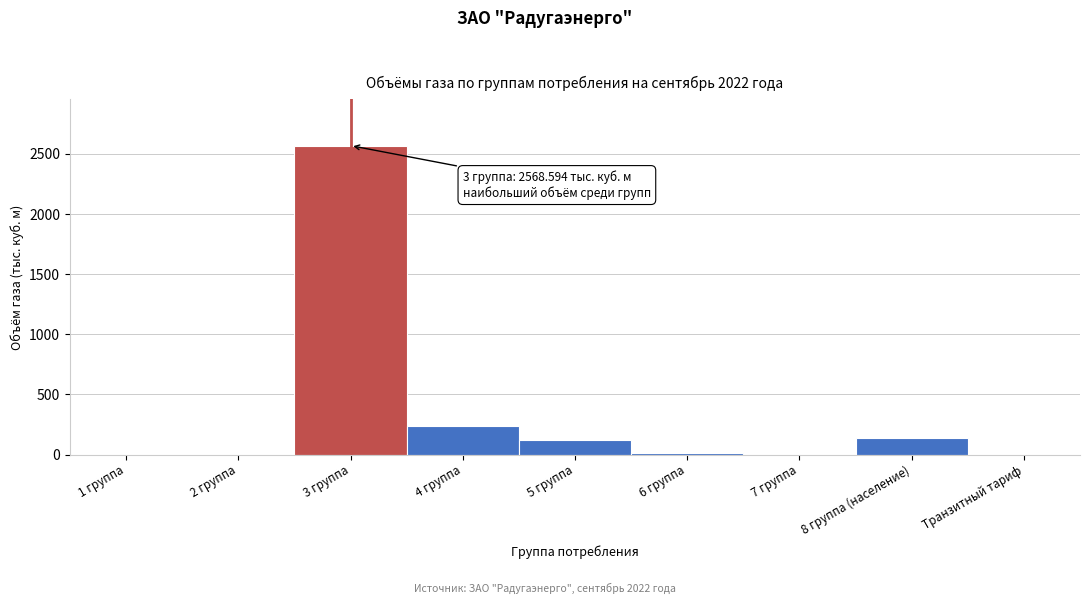

At which label is the value closest to 1284?

4 группа